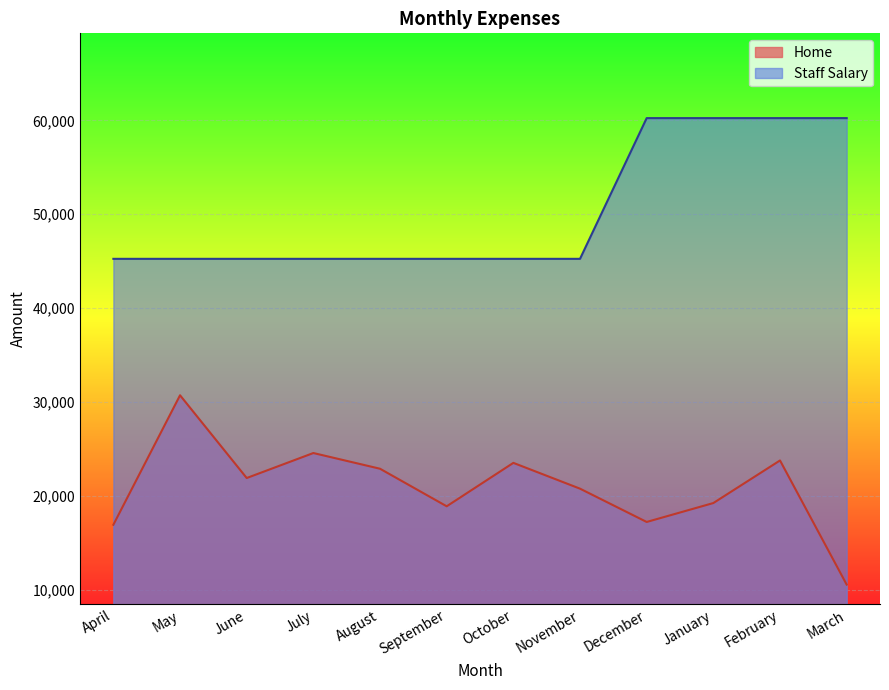

Reading left to right, transcribe all the data shown in this chart.

Home: April=16904	May=30705	June=21884	July=24549	August=22874	September=18871	October=23500	November=20750	December=17200	January=19217	February=23756	March=10525
Staff Salary: April=45250	May=45250	June=45250	July=45250	August=45250	September=45250	October=45250	November=45250	December=60250	January=60250	February=60250	March=60250